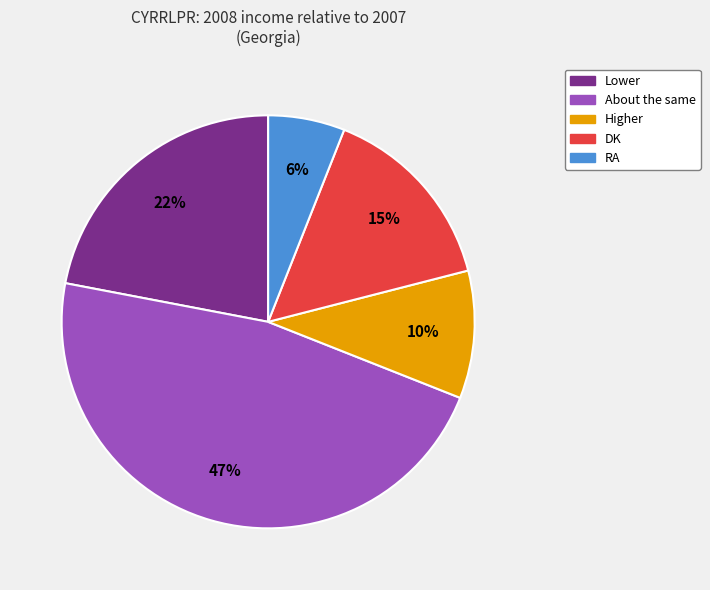

True or false: Higher accounts for 10% of the total.

True